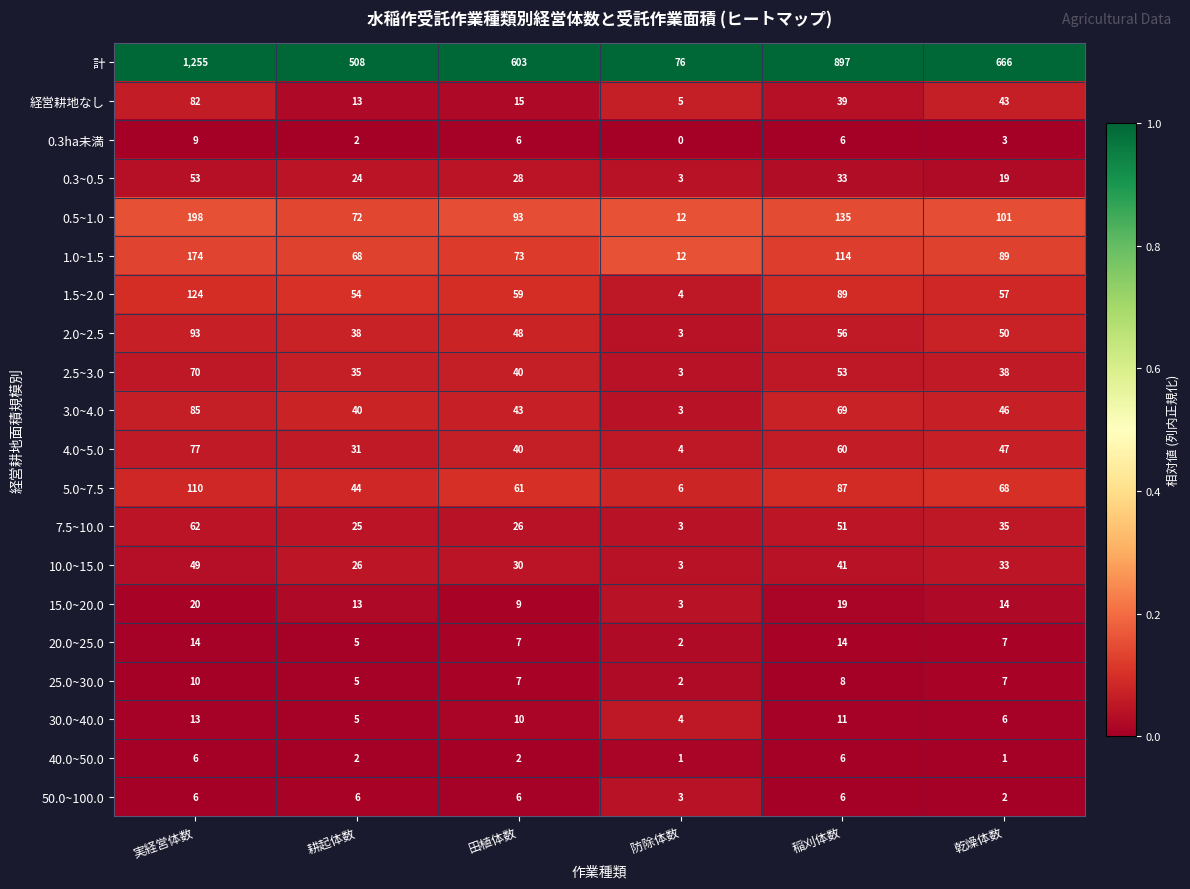

At which category is the sum across all series the highest?

実経営体数